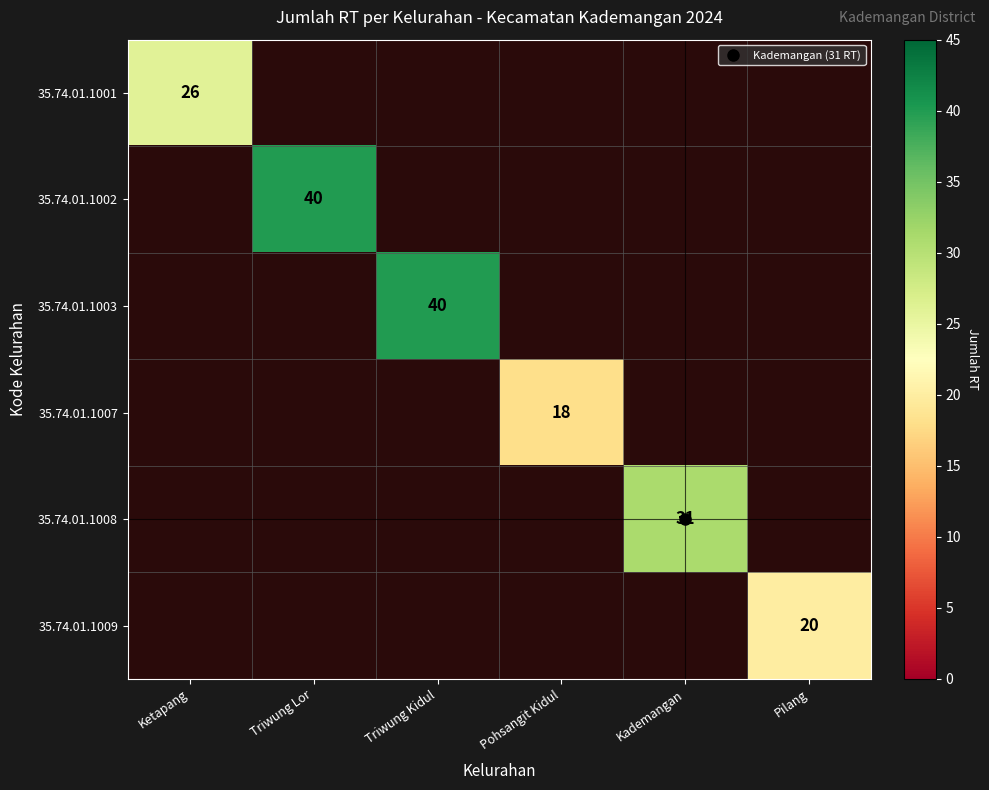

Is the value of 35.74.01.1008 at Pilang greater than the value of 35.74.01.1009 at Pilang?

No